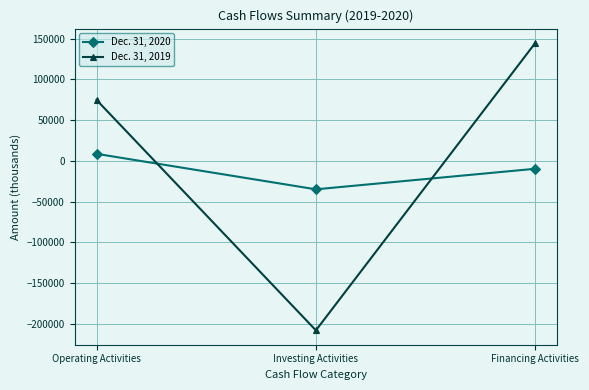

What is the value of the Dec. 31, 2019 point at the 1st from the left?

74844